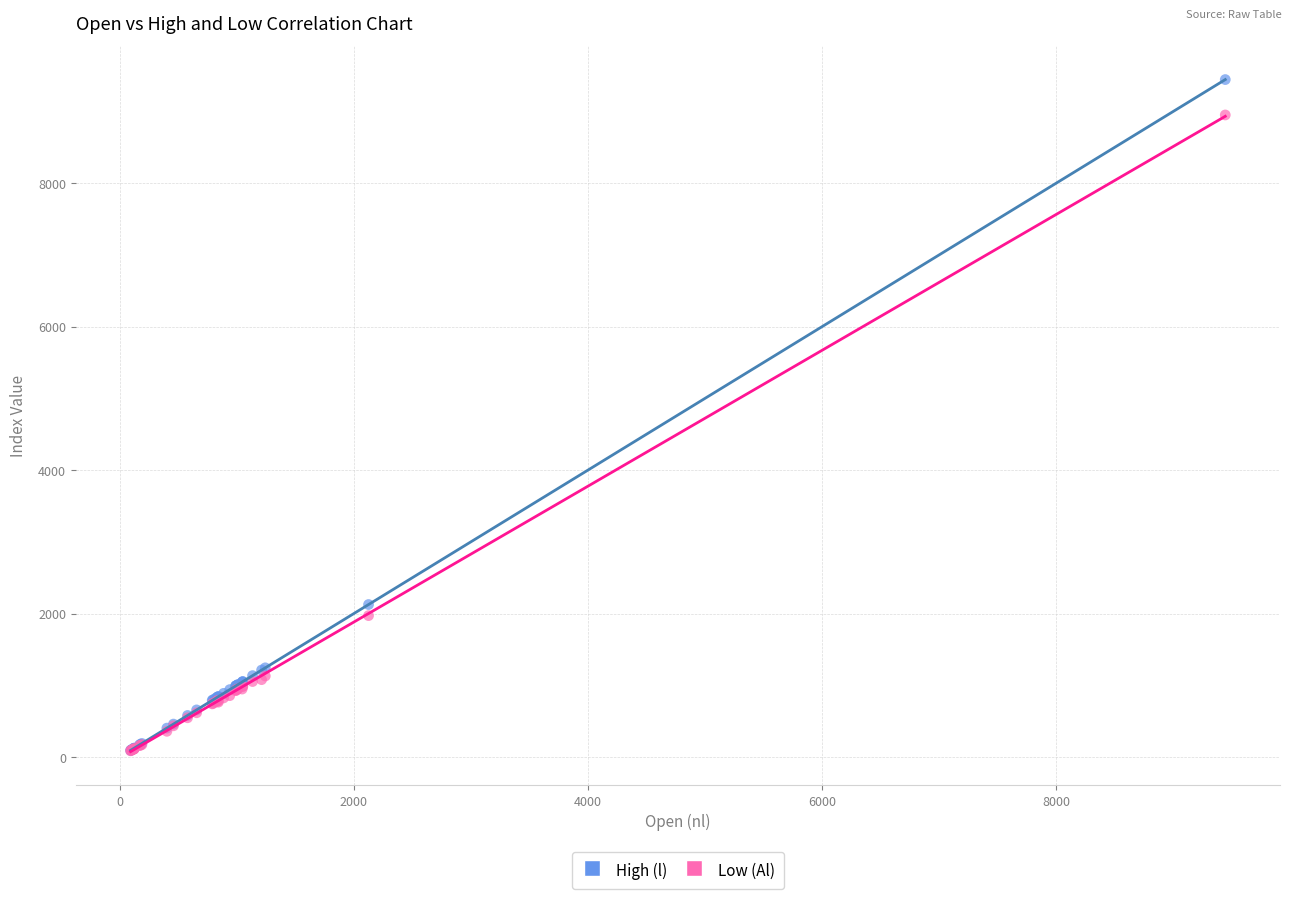

Which series has the largest Y range (max minus min)?

High (l)